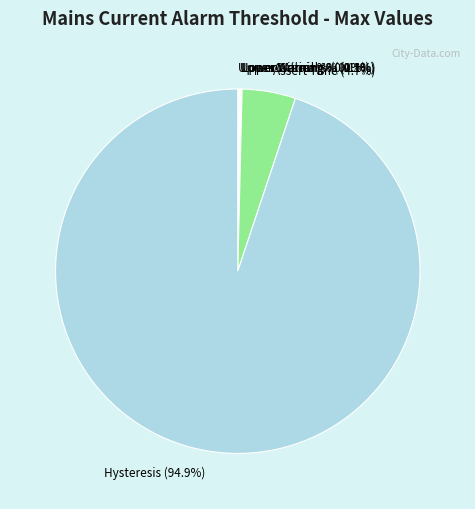

What is the largest slice in the pie chart?

Hysteresis